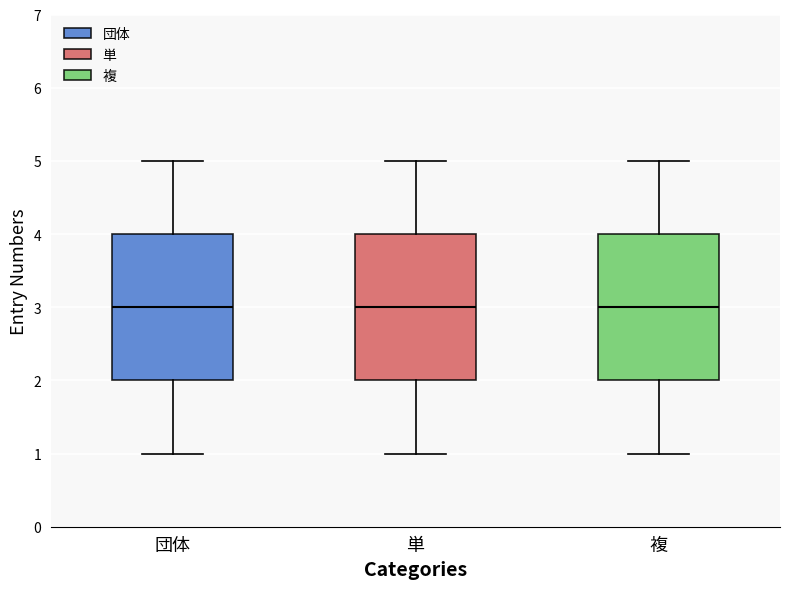

Reading left to right, transcribe this box plot: for each box, give where its median line is, the range the box spans, and where its two whiskers end, as read against the y-axis. The values are not printed on the chart, so give them approximately, as read against the axis.

団体: median 3, box 2 to 4, whiskers 1 to 5
単: median 3, box 2 to 4, whiskers 1 to 5
複: median 3, box 2 to 4, whiskers 1 to 5